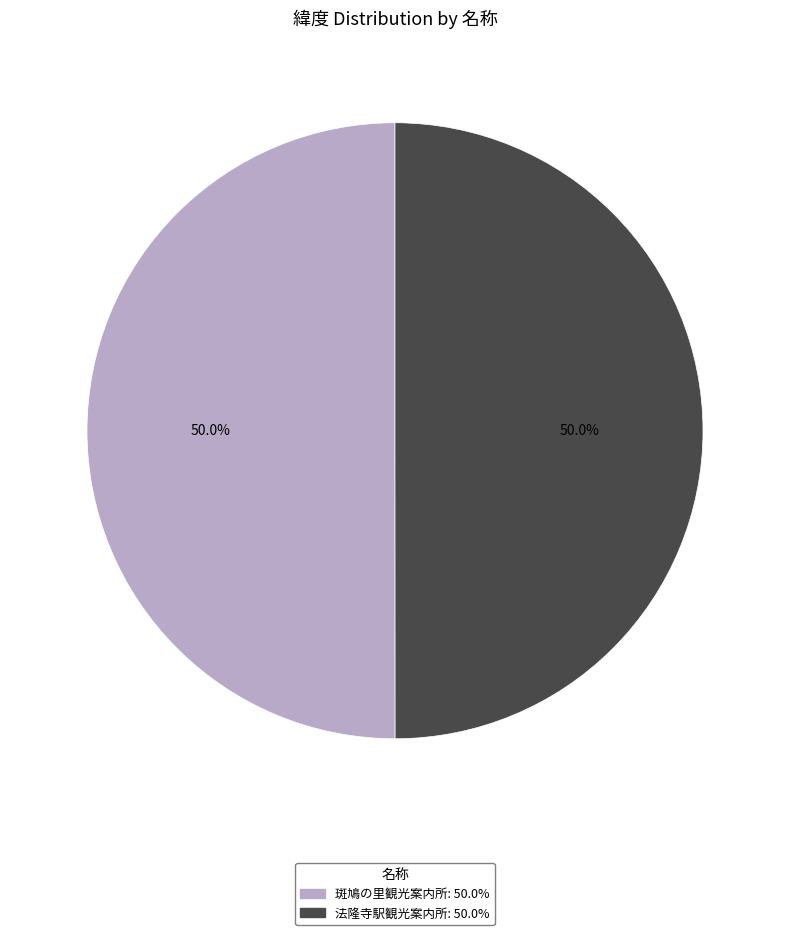

True or false: 斑鳩の里観光案内所 accounts for 50% of the total.

True